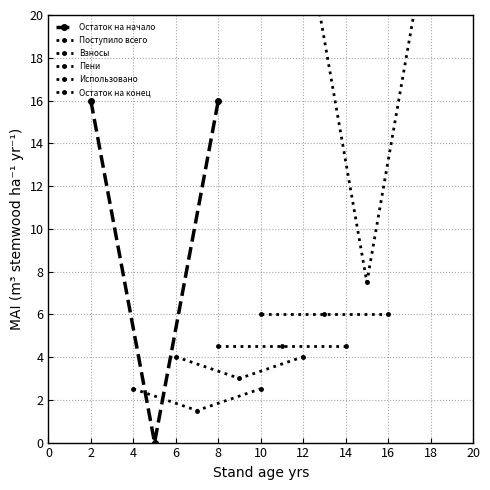

What are all the series names shown in the legend?

Остаток на начало, Поступило всего, Взносы, Пени, Использовано, Остаток на конец